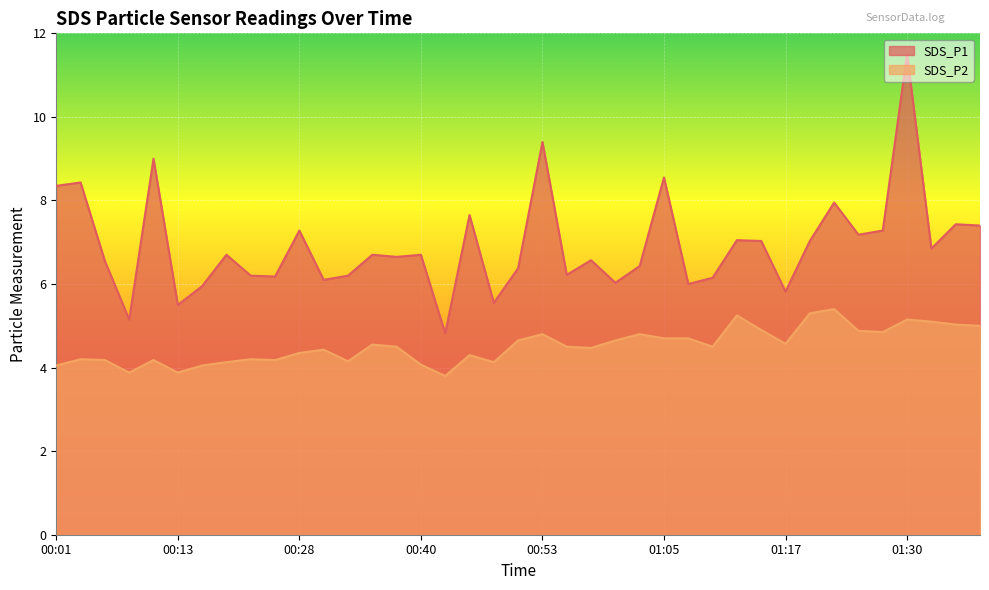

True or false: SDS_P2 and SDS_P1 cross at least once.

False